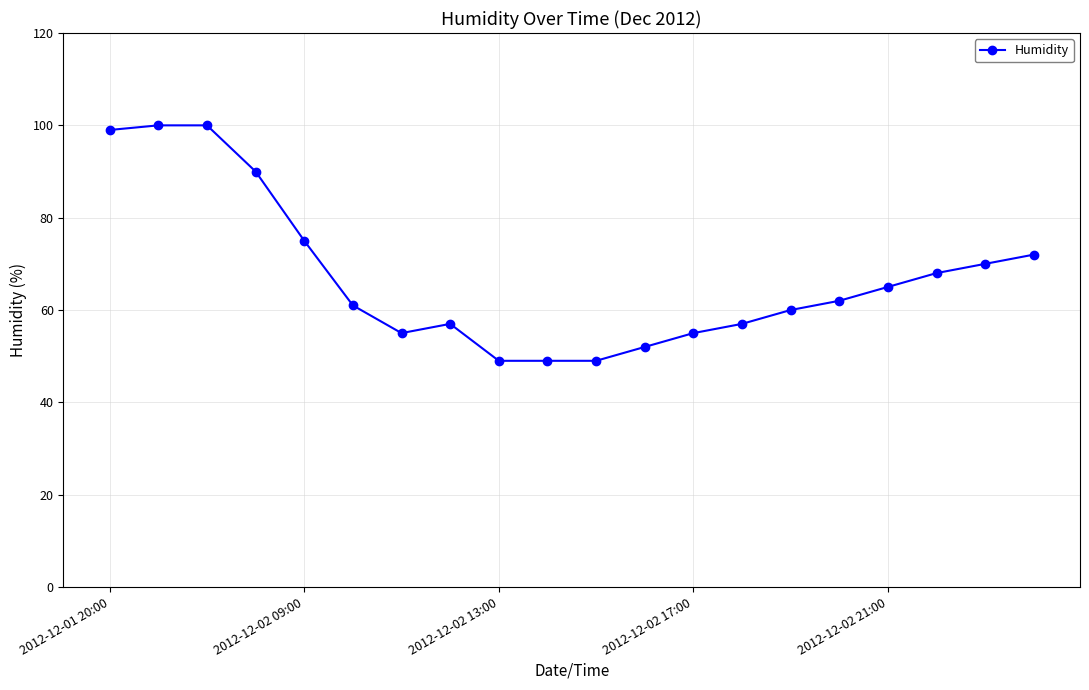

What is the value of the 19th point from the left?

70